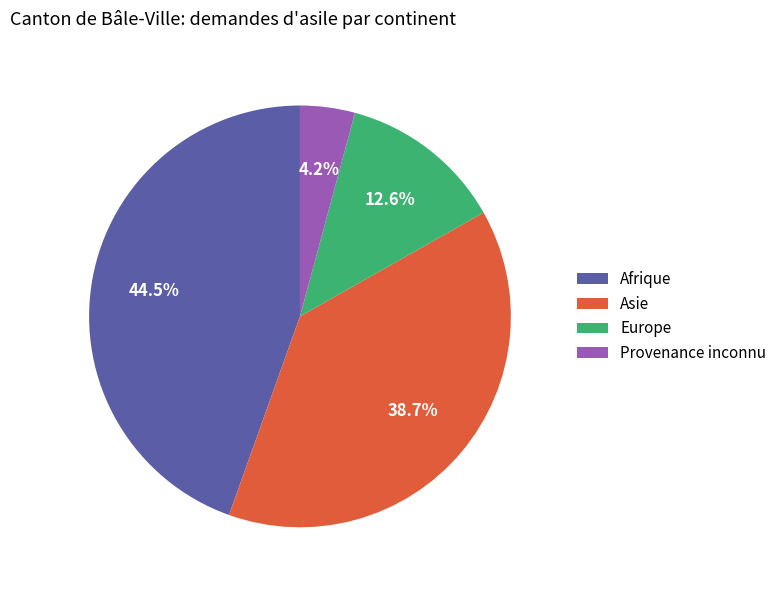

How many segments does this pie chart have?

4